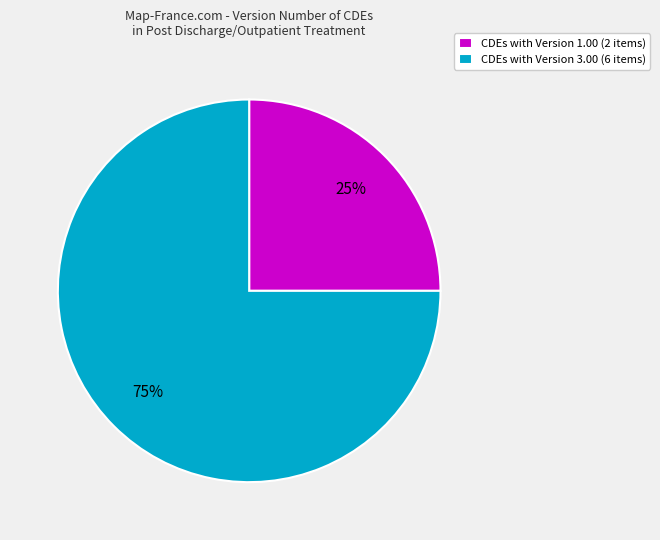

Which category accounts for the majority?

CDEs with Version 3.00 (6 items)